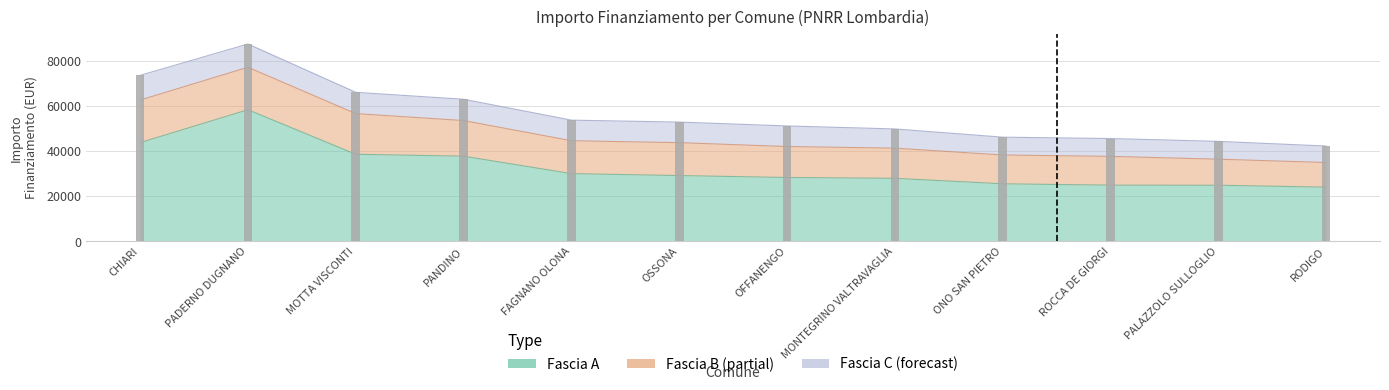

What is the smallest value displayed?

7284